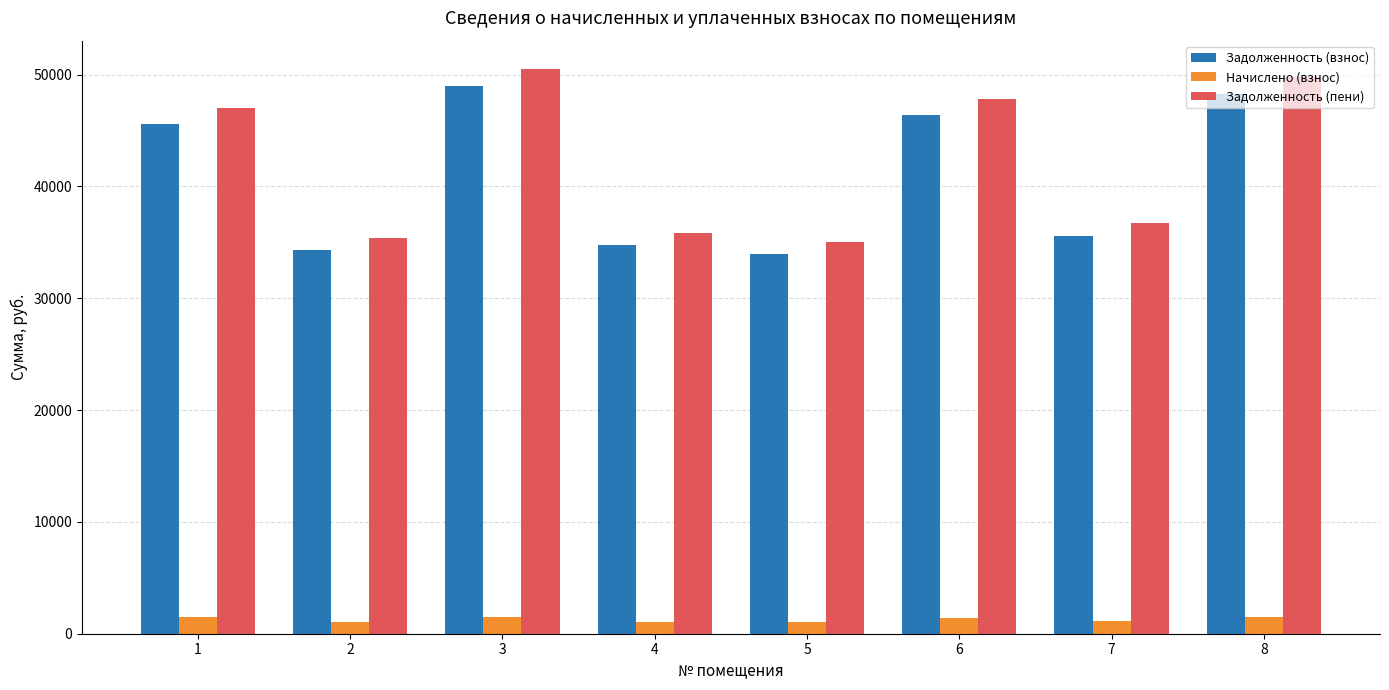

Rank the series at 2 from lowest to highest value.

Начислено (взнос), Задолженность (взнос), Задолженность (пени)